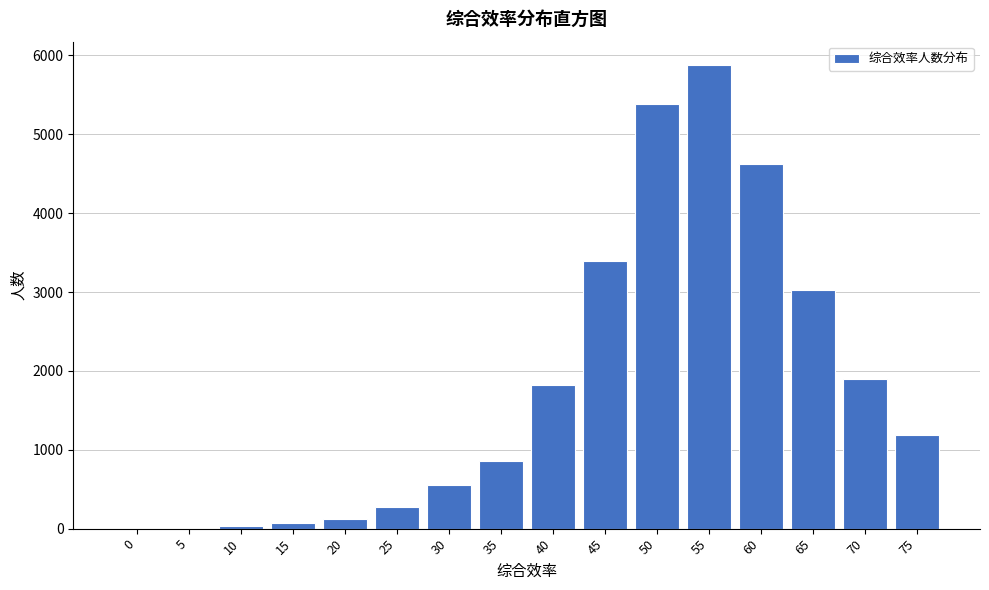

What is the sum of all values?

29121